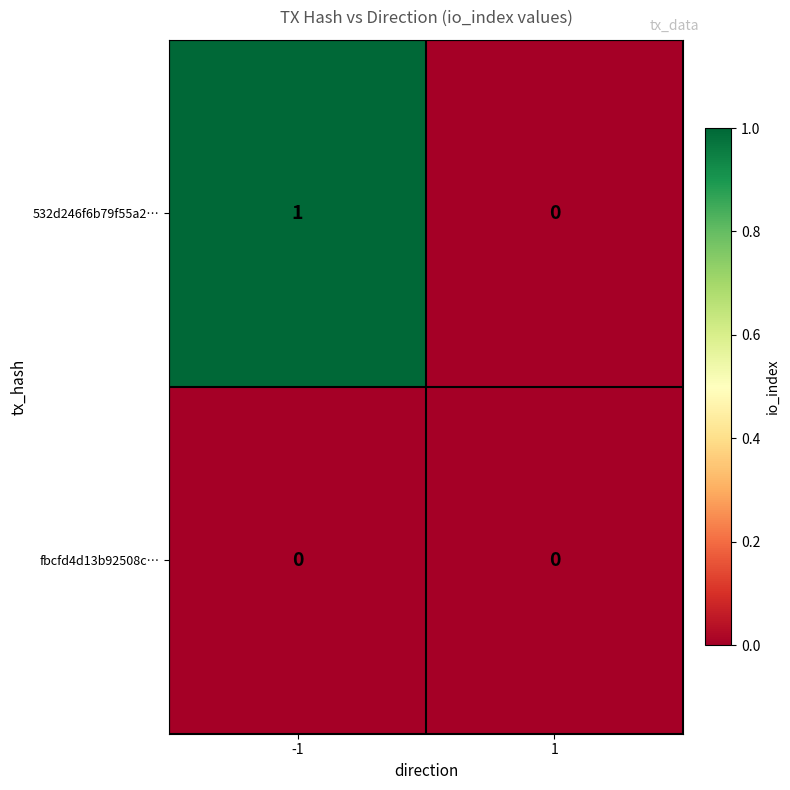

Rank the series by their maximum value, from lowest to highest.

fbcfd4d13b92508c…, 532d246f6b79f55a2…